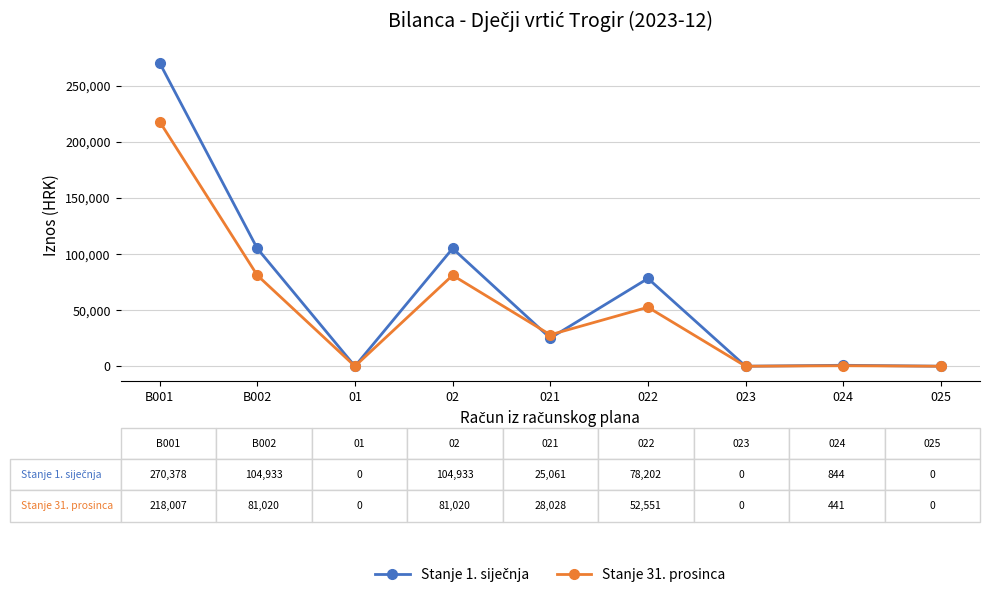

True or false: Stanje 31. prosinca has more than 0 interior local peaks.

True